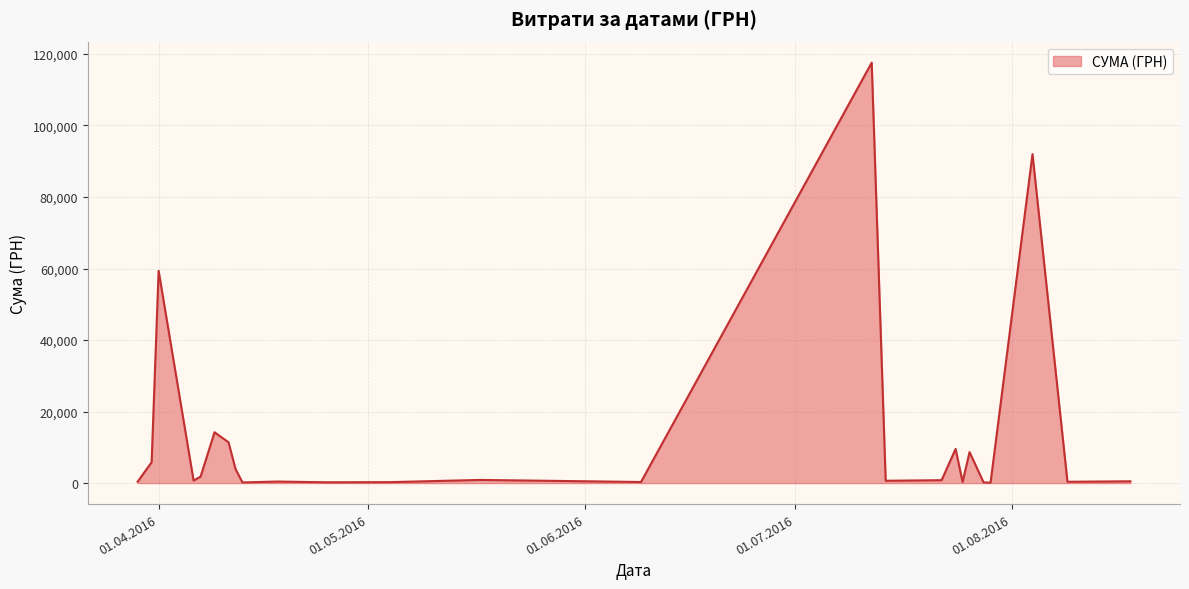

True or false: there are more than 0 points higher than both neighbors.

True